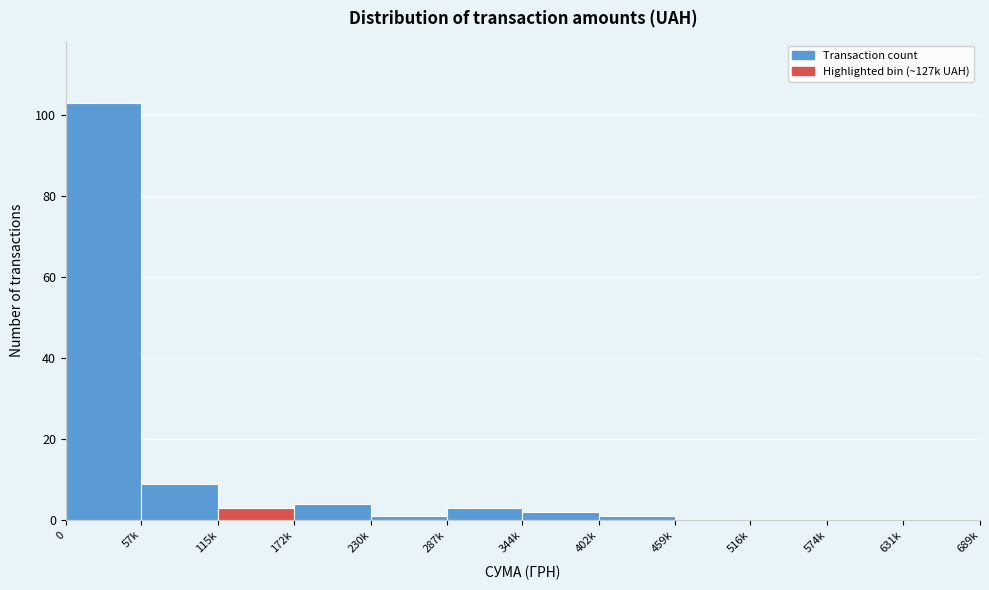

Reading right to left, transcribe all the data shown in this chart.

631k=0	574k=0	516k=0	459k=0	402k=1	344k=2	287k=3	230k=1	172k=4	115k=3	57k=9	0=103